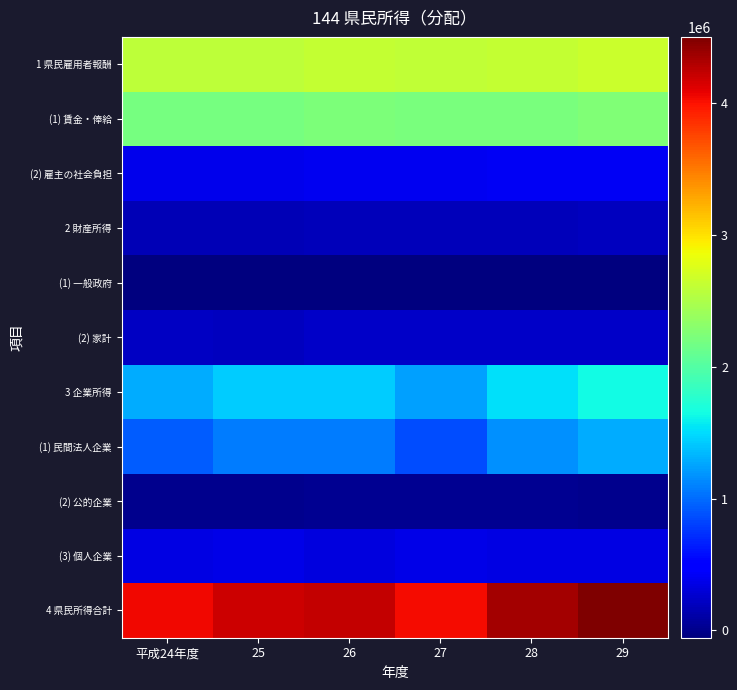

Reading left to right, extract all data points from this chart.

1 県民雇用者報酬: 平成24年度=2582425	25=2582919	26=2628139	27=2606592	28=2632308	29=2667154
(1) 賃金・俸給: 平成24年度=2196073	25=2197402	26=2228355	27=2210422	28=2215643	29=2259511
(2) 雇主の社会負担: 平成24年度=386352	25=385517	26=399784	27=396170	28=416665	29=407643
2 財産所得: 平成24年度=170238	25=168239	26=183287	27=192940	28=191663	29=200445
(1) 一般政府: 平成24年度=-45055	25=-41640	26=-56514	27=-51322	28=-47521	29=-40254
(2) 家計: 平成24年度=211419	25=206008	26=235923	27=240644	28=235909	29=237074
3 企業所得: 平成24年度=1291419	25=1436445	26=1425546	27=1240745	28=1527105	29=1638108
(1) 民間法人企業: 平成24年度=929772	25=1082484	26=1075159	27=861871	28=1168778	29=1281788
(2) 公的企業: 平成24年度=10937	25=371	26=14986	27=23477	28=16845	29=9868
(3) 個人企業: 平成24年度=350710	25=353590	26=335401	27=355397	28=341482	29=346452
4 県民所得合計: 平成24年度=4044082	25=4187603	26=4236972	27=4040277	28=4351076	29=4505707